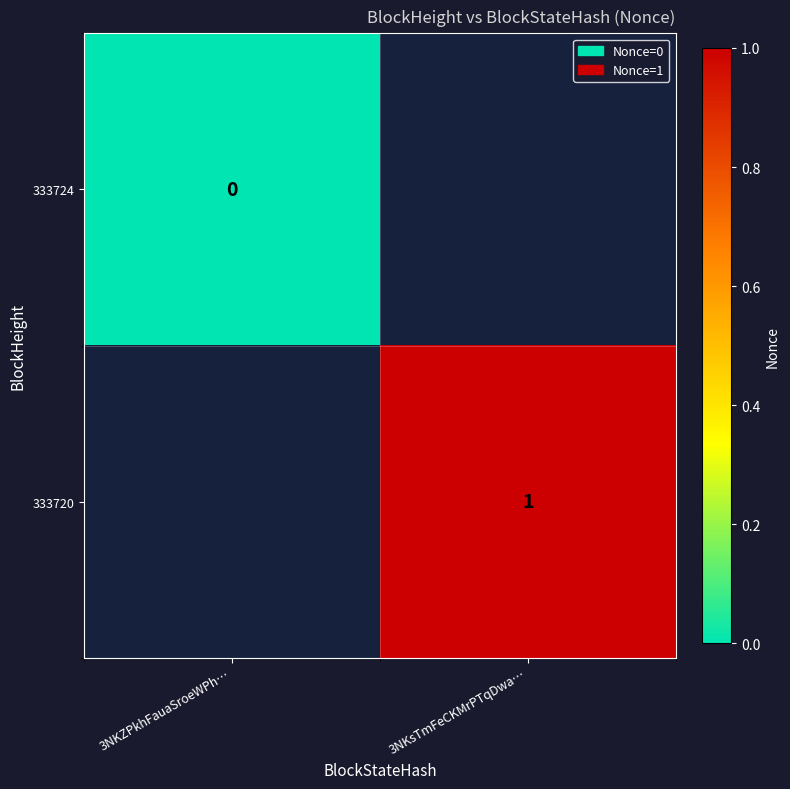

The value of 333720 at 3NKsTmFeCKMrPTqDwa… is 0. True or false?

False